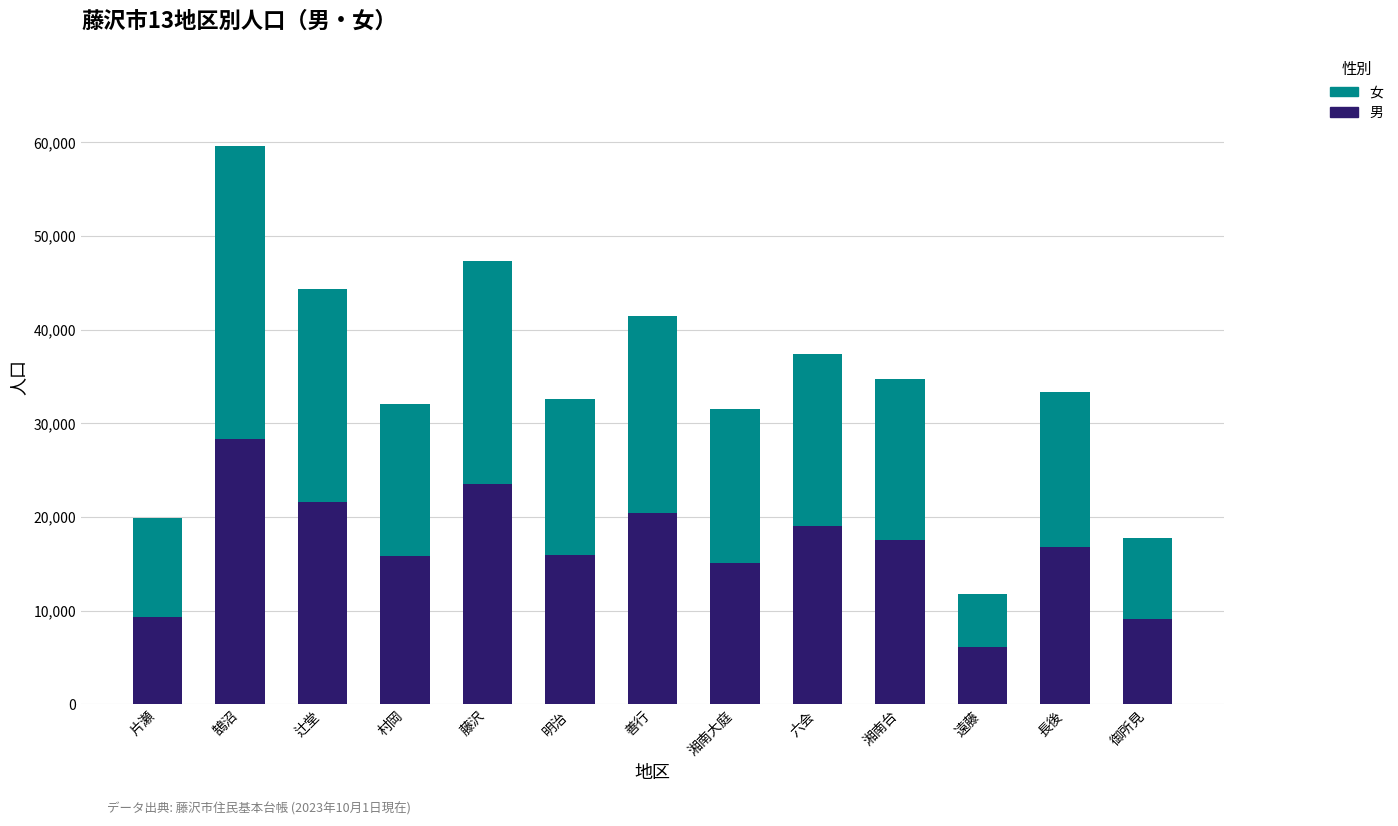

What is the sum of the 男 values at 辻堂 and 湘南台?

39240